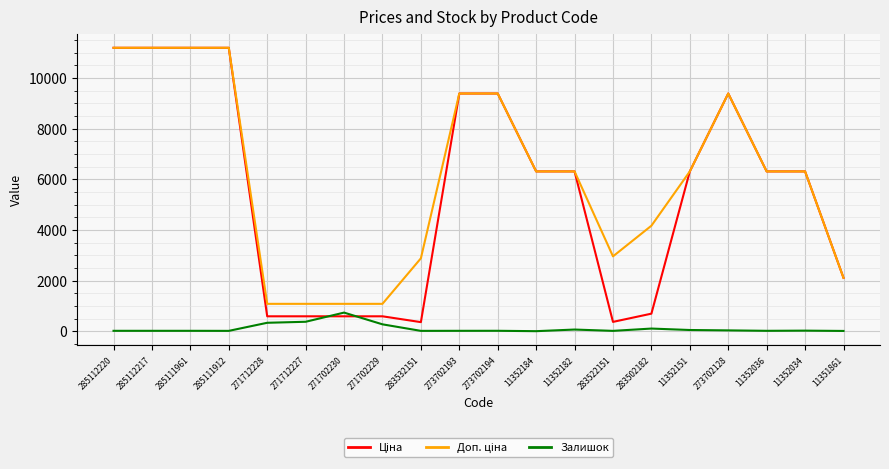

At which label does Залишок reach its peak?

271702230